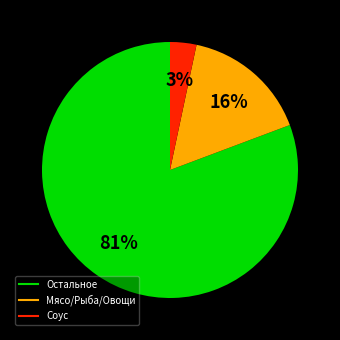

Is there a majority slice in this chart?

Yes